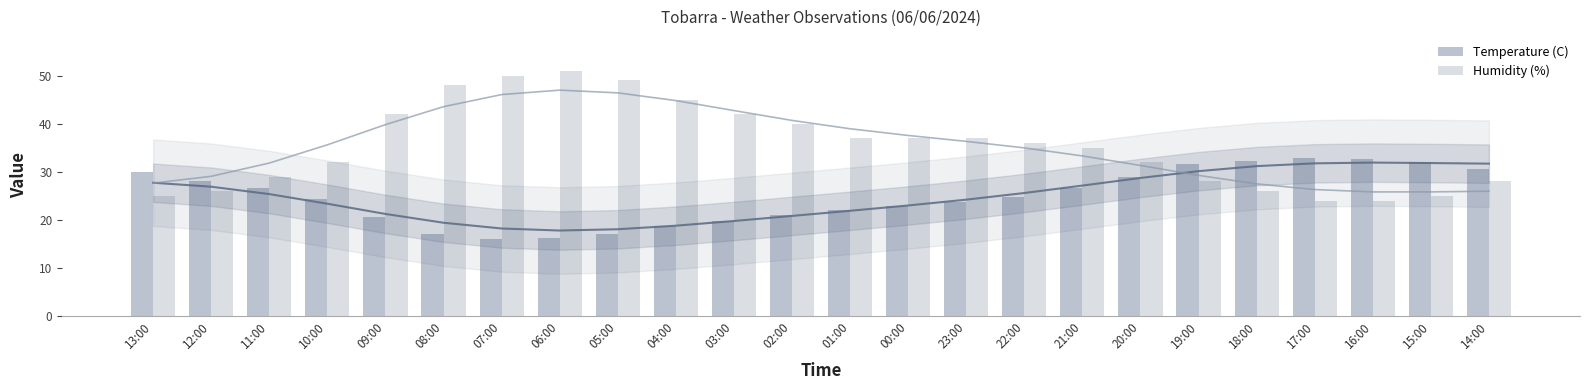

What are all the series names shown in the legend?

Temperature (C), Humidity (%)